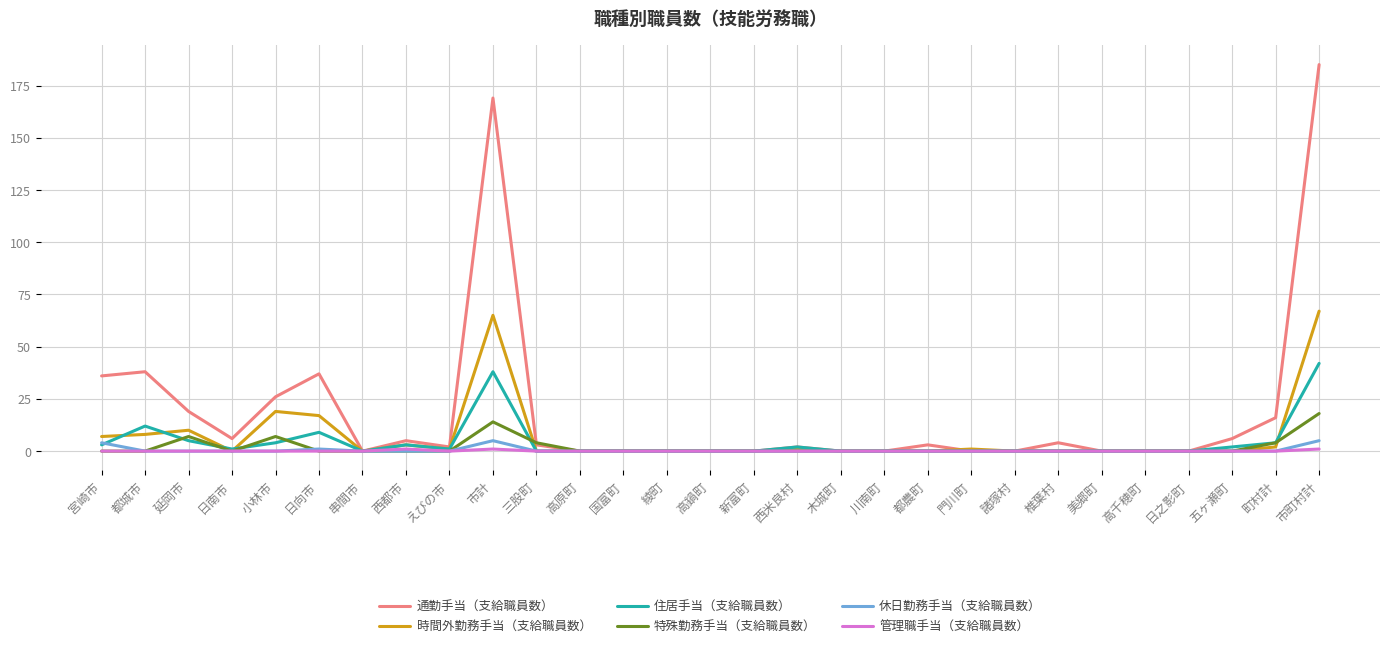

In 特殊勤務手当（支給職員数）, how many points are higher than both neighbors (excluding endpoints)?

3